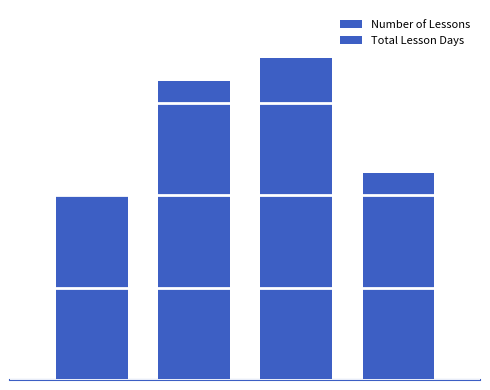

Which series has the largest range (max minus min)?

Number of Lessons